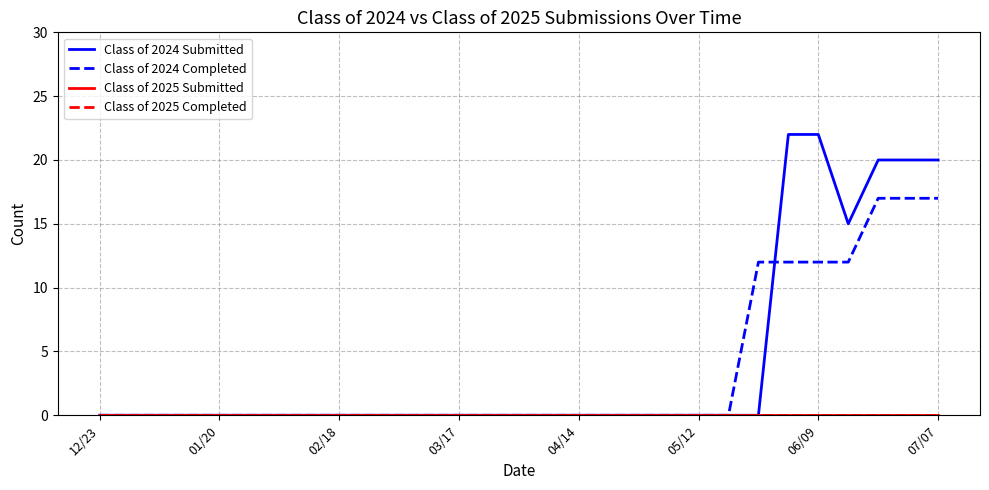

True or false: Class of 2024 Submitted and Class of 2025 Submitted intersect in this chart.

False